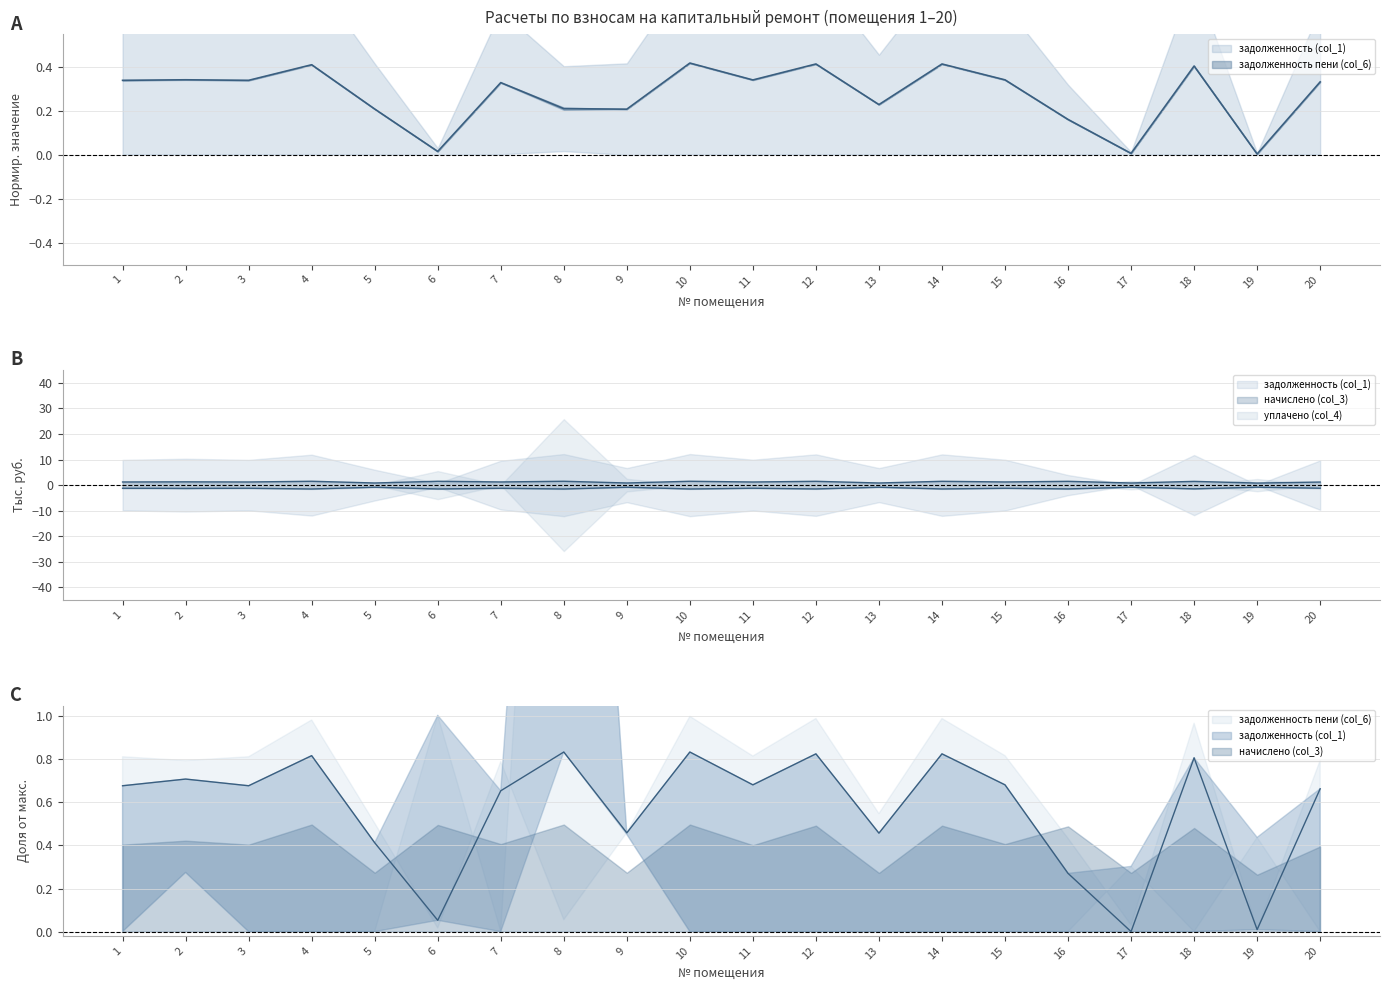

What is the value of the задолженность (col_1) point at the 13th from the left?

0.5